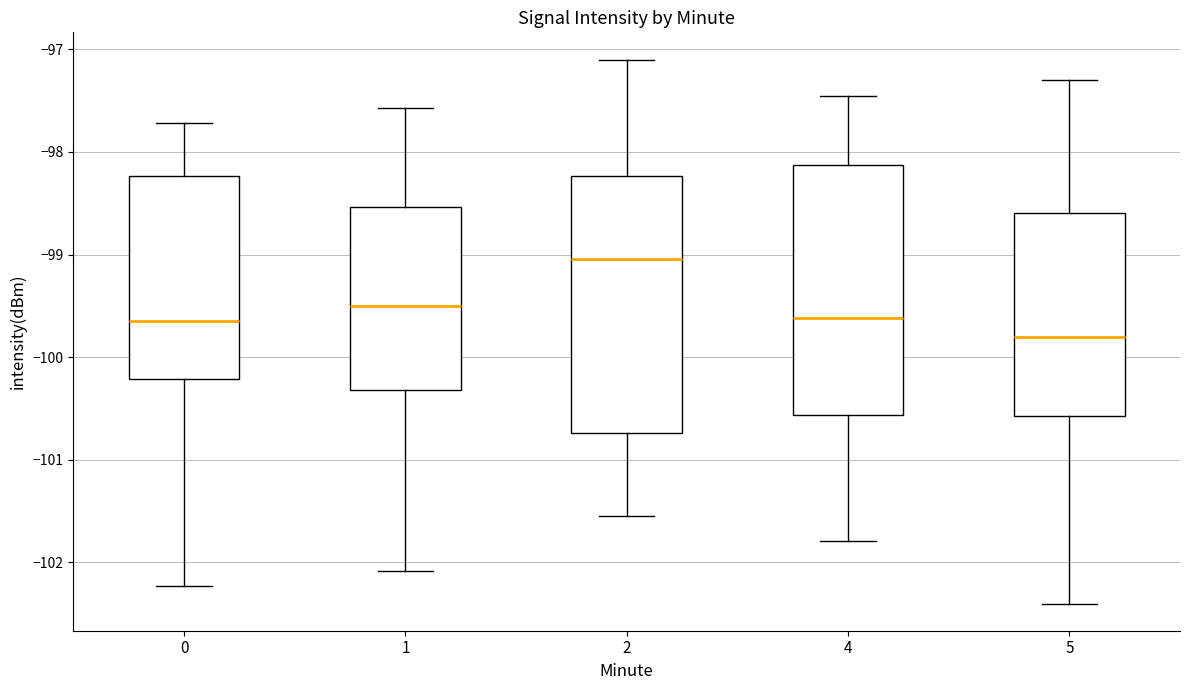

Which box's median line is the lowest?

5